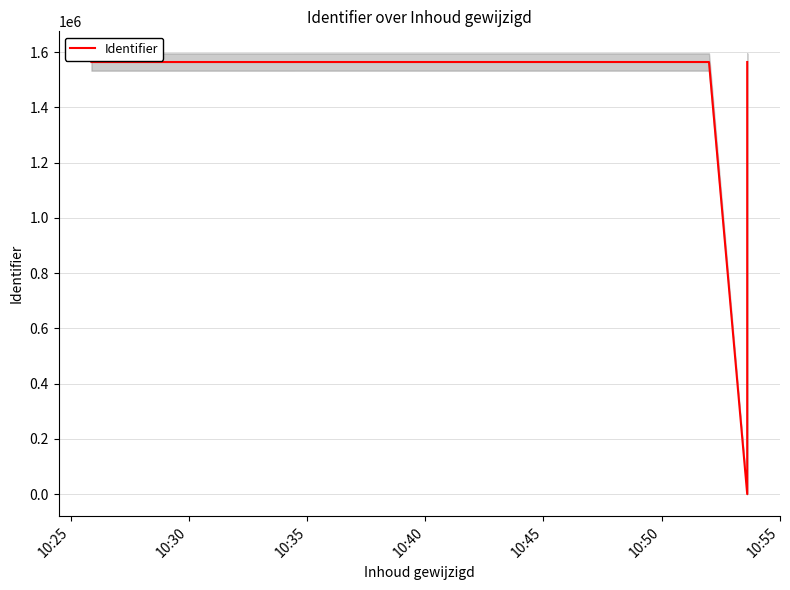

How many points are higher than both their immediate neighbors (excluding endpoints)?

1